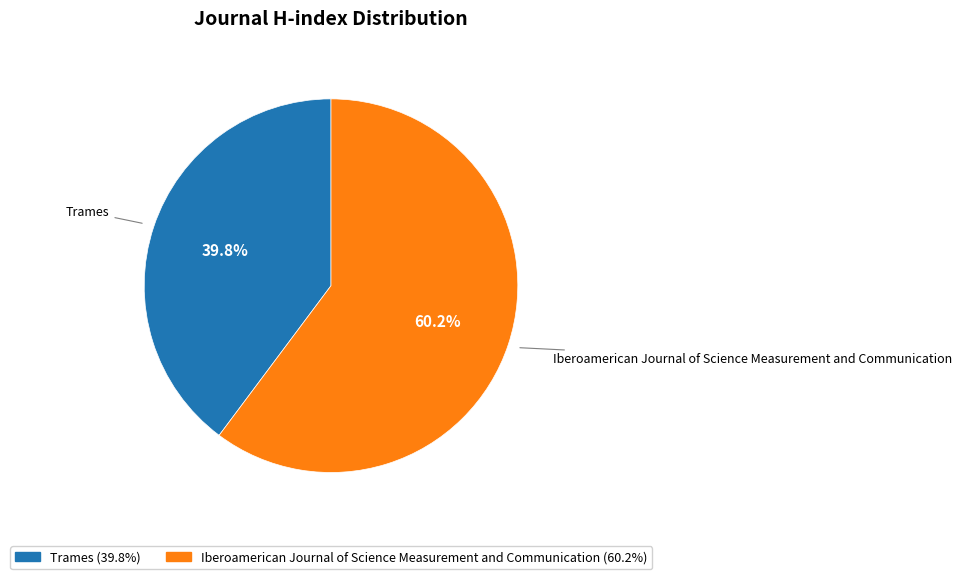

Rank the categories by value from lowest to highest.

Trames, Iberoamerican Journal of Science Measurement and Communication